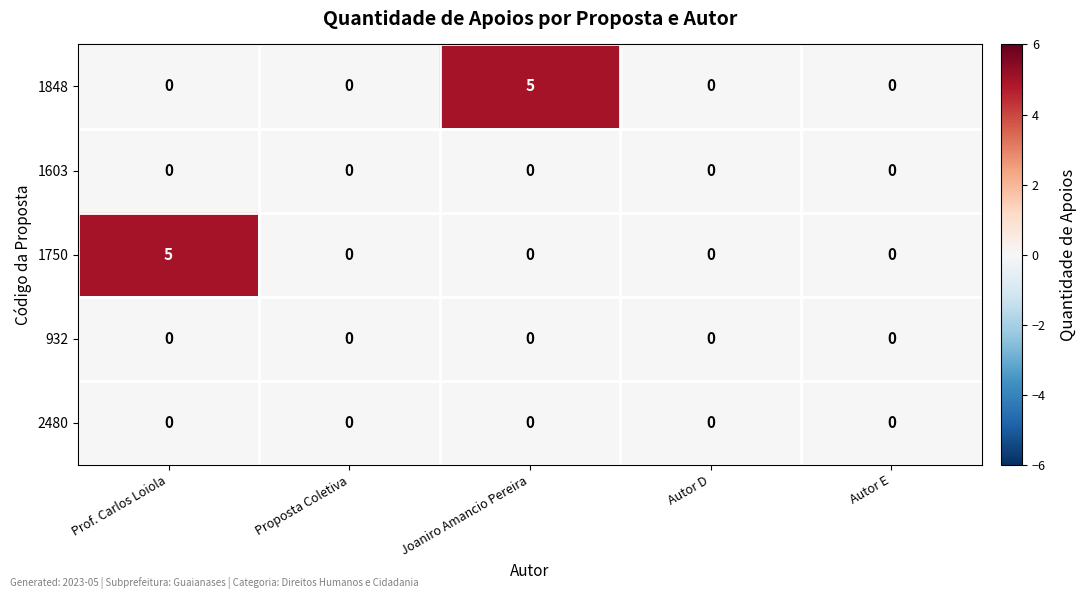

True or false: 1848 has a value of 5 at Joaniro Amancio Pereira.

True